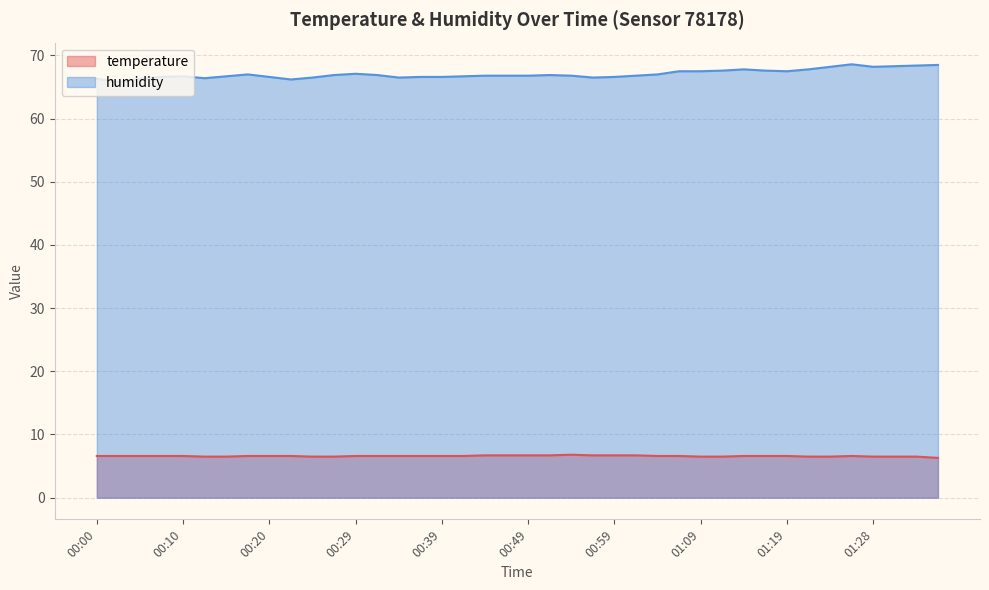

What is the total value across all series at 00:07?

73.2